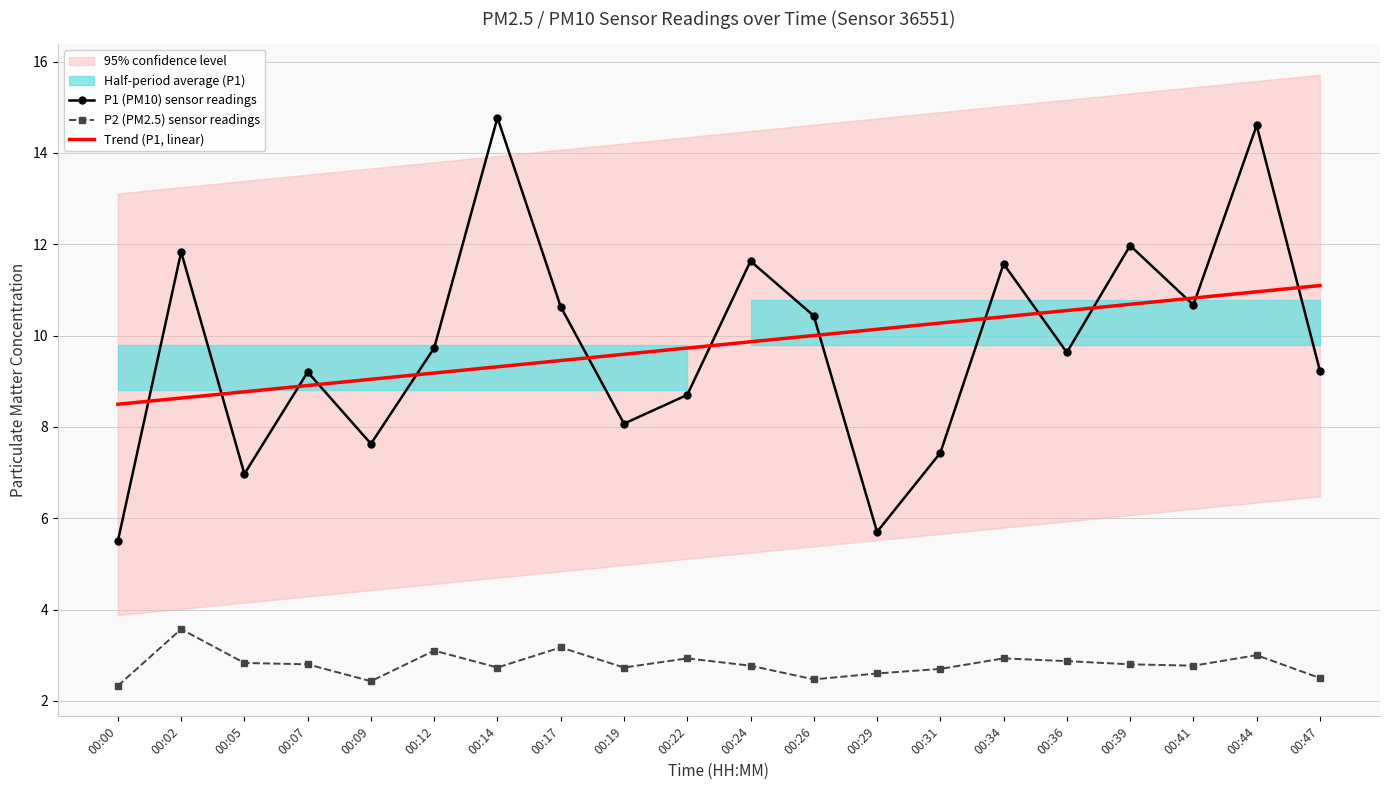

Reading right to left, extract all data points from this chart.

P1 (PM10) sensor readings: 9.2	14.6	10.7	12.0	9.6	11.6	7.4	5.7	10.4	11.6	8.7	8.1	10.6	14.8	9.7	7.6	9.2	7.0	11.8	5.5
P2 (PM2.5) sensor readings: 2.5	3.0	2.8	2.8	2.9	2.9	2.7	2.6	2.5	2.8	2.9	2.7	3.2	2.7	3.1	2.4	2.8	2.8	3.6	2.3
Trend (P1, linear): 11.1	11.0	10.8	10.7	10.5	10.4	10.3	10.1	10.0	9.9	9.7	9.6	9.5	9.3	9.2	9.0	8.9	8.8	8.6	8.5